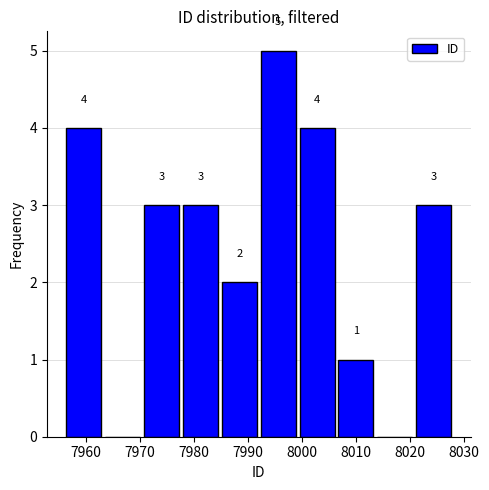

Which range on the x-axis has the tallest bar?

7992.0 to 7999.2